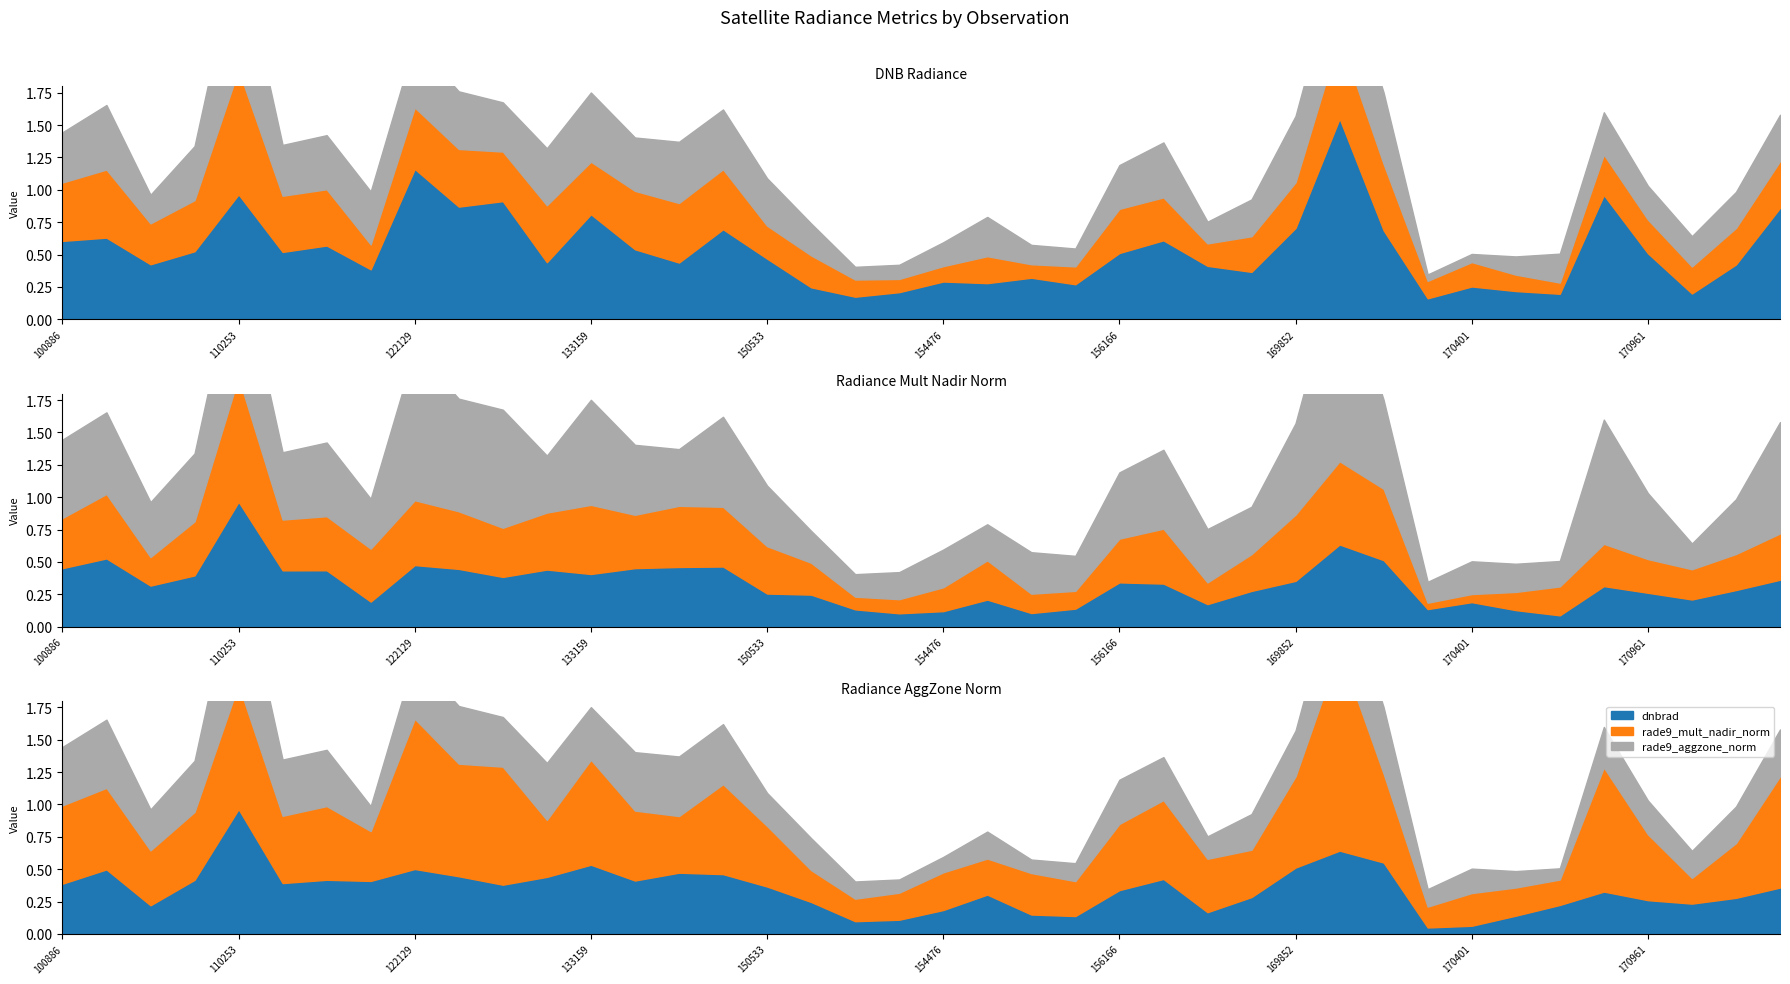

What is the difference between the second highest and minimum values in the rade9_mult_nadir_norm series?

0.5